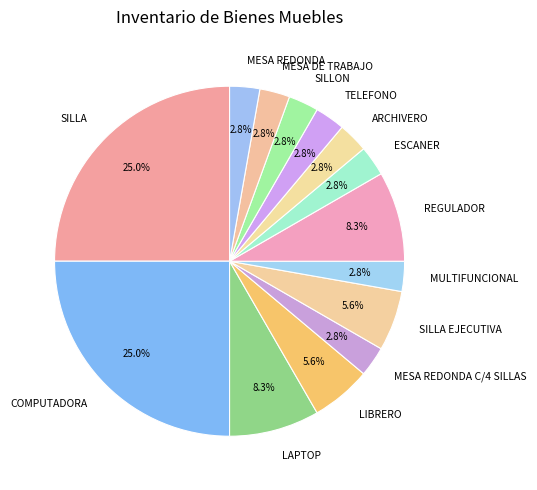

What percentage do SILLON and MESA DE TRABAJO together represent?

5.6%